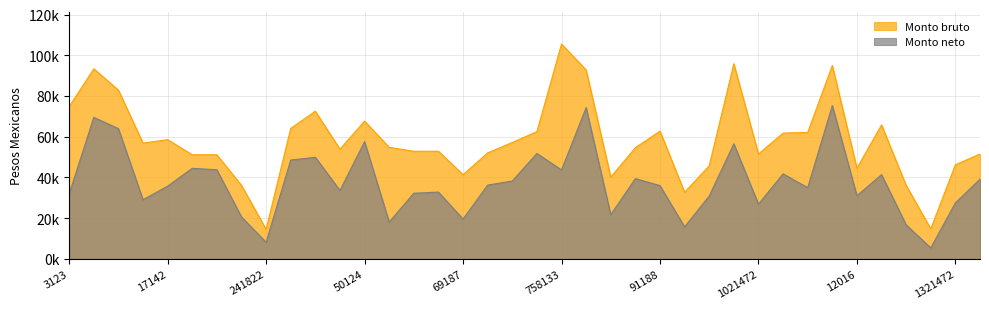

At how many categories does at least one series exceed 86092?

5